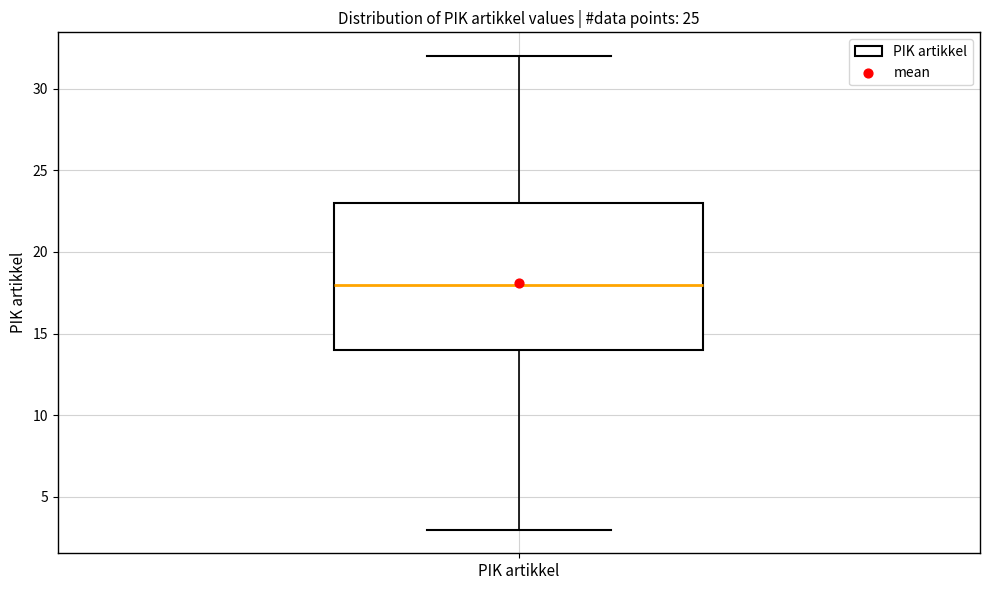

Transcribe this box plot: give where the median line is, the range the box spans, and where the two whiskers end, as read against the y-axis. The values are not printed on the chart, so give them approximately, as read against the axis.

median 18, box 14 to 23, whiskers 3 to 32